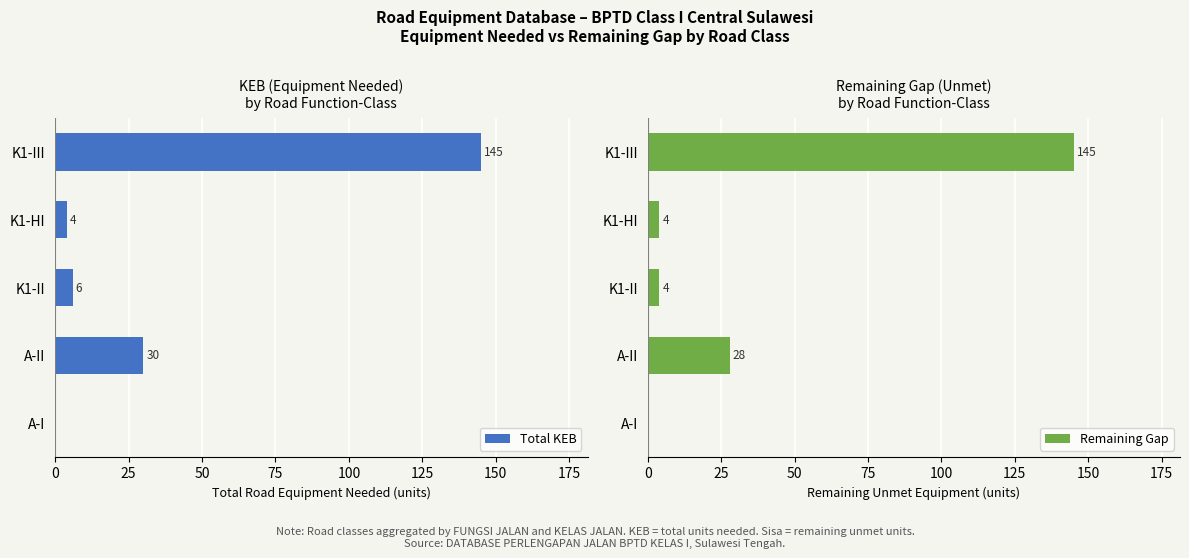

How many groups of bars are there?

5